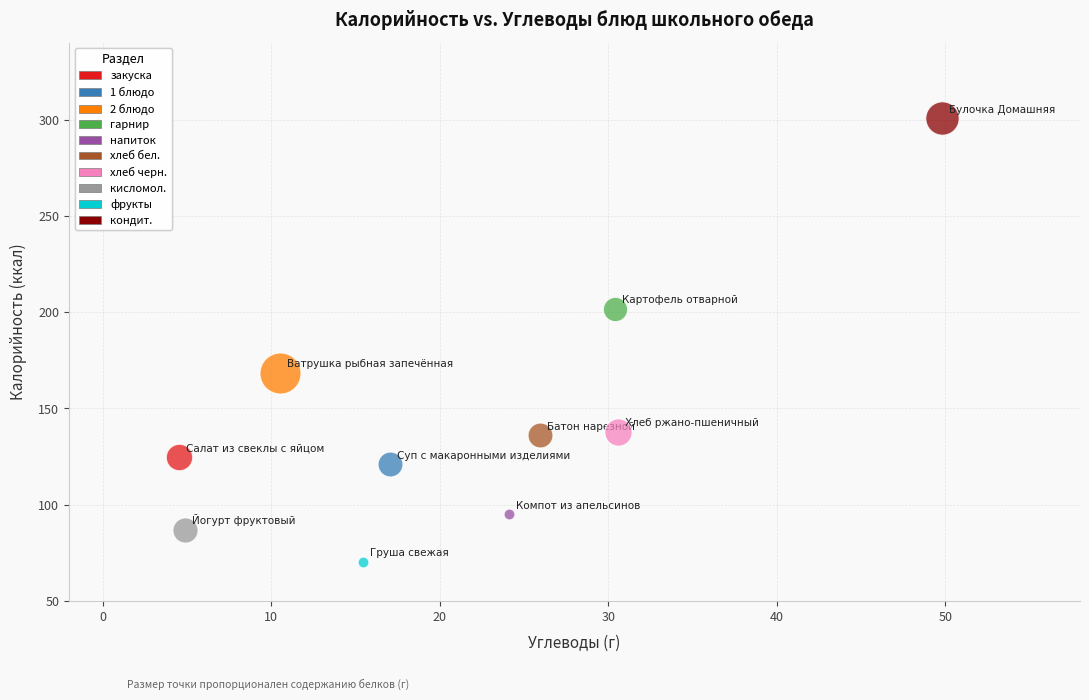

Which series reaches the minimum Y coordinate?

фрукты